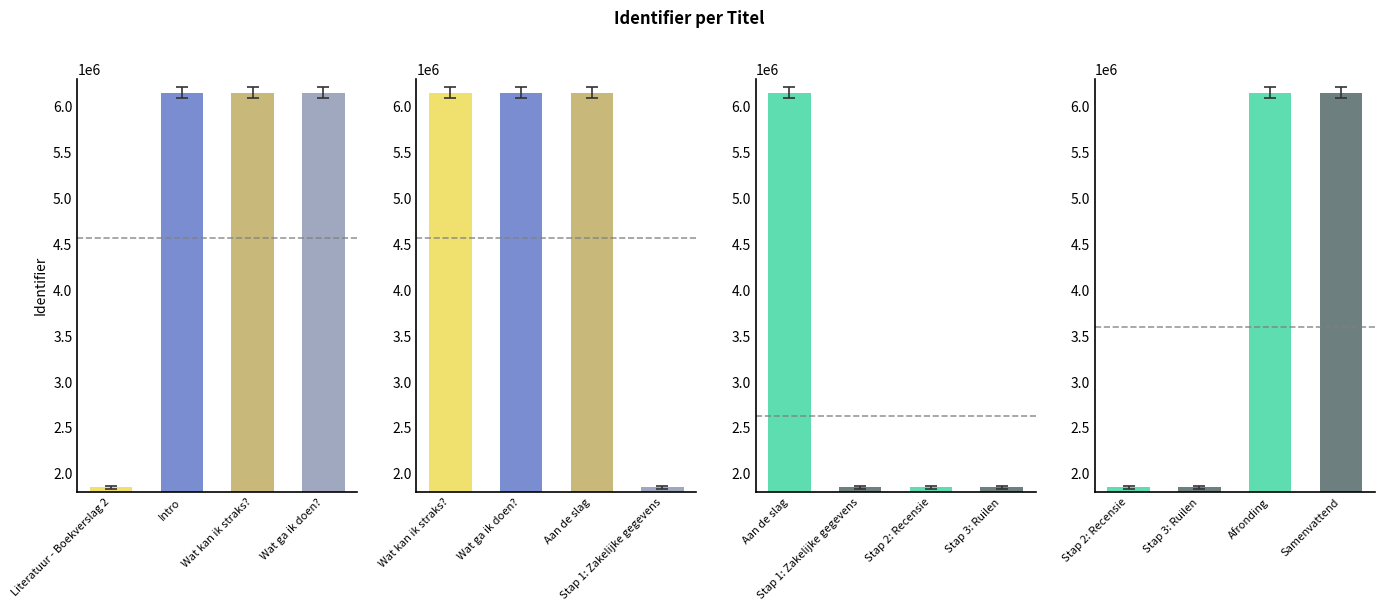

What is the difference between the maximum and minimum values?

4299177